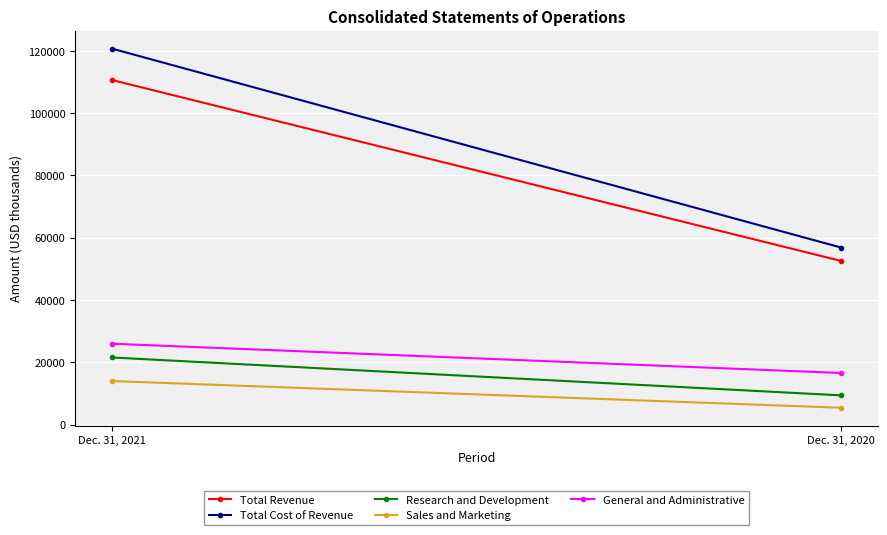

The General and Administrative series shows 12672 at Dec. 31, 2021. True or false?

False